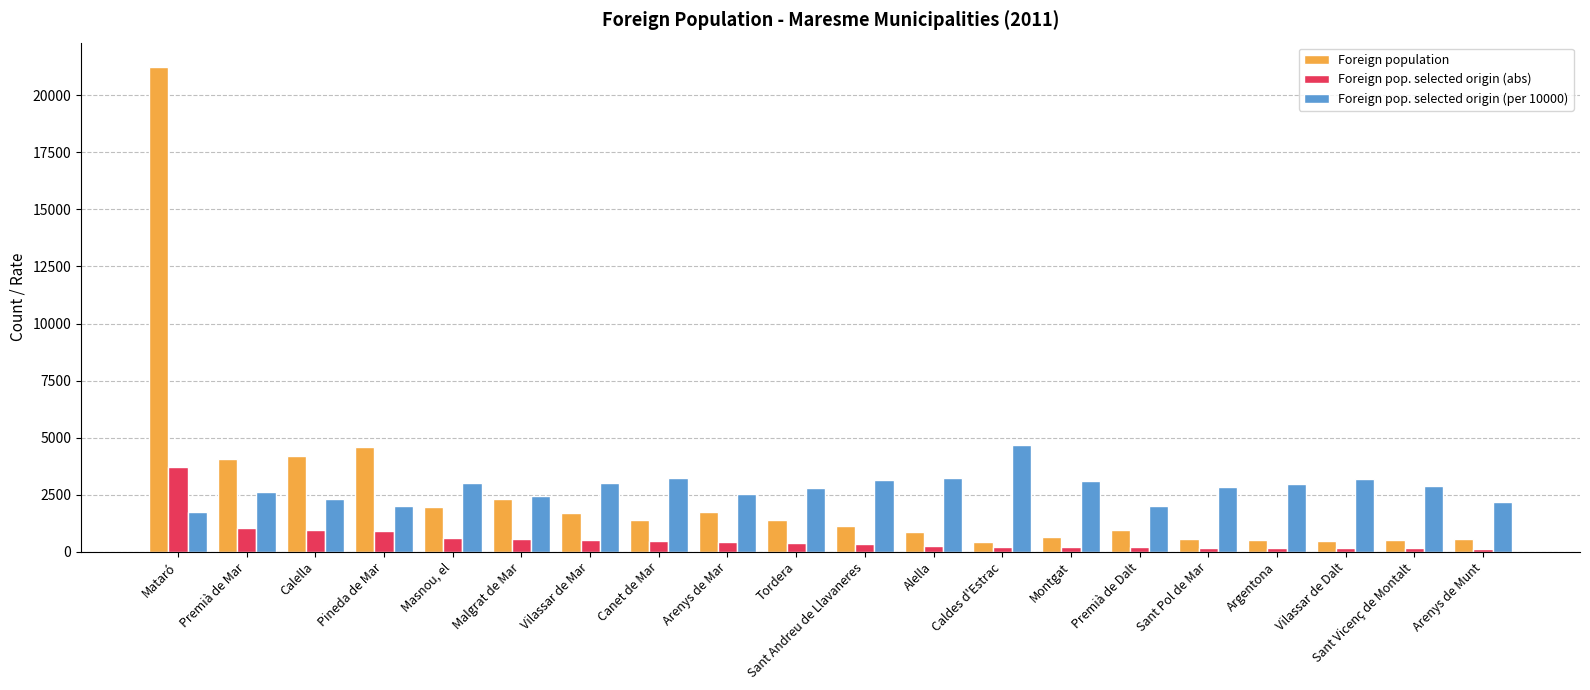

What is the lowest value of the Foreign population series?

423